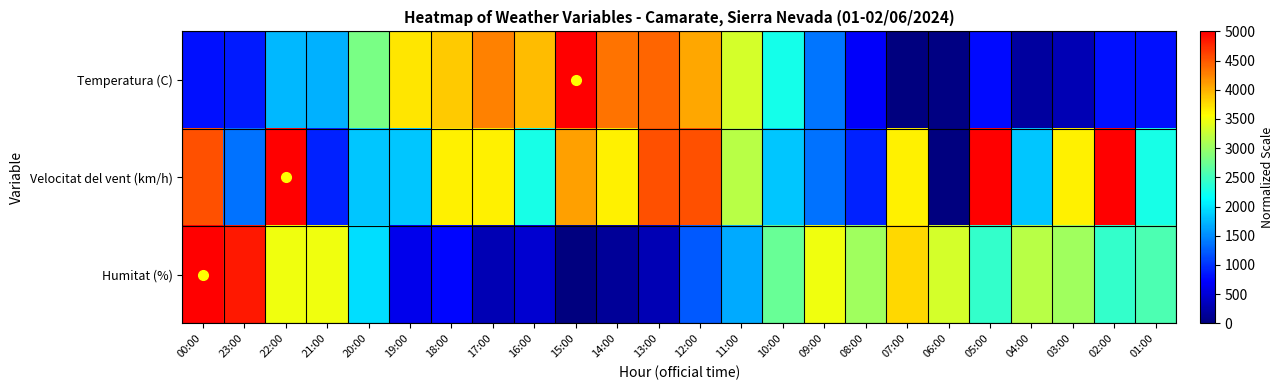

Between 10:00 and 12:00, which is larger?

12:00